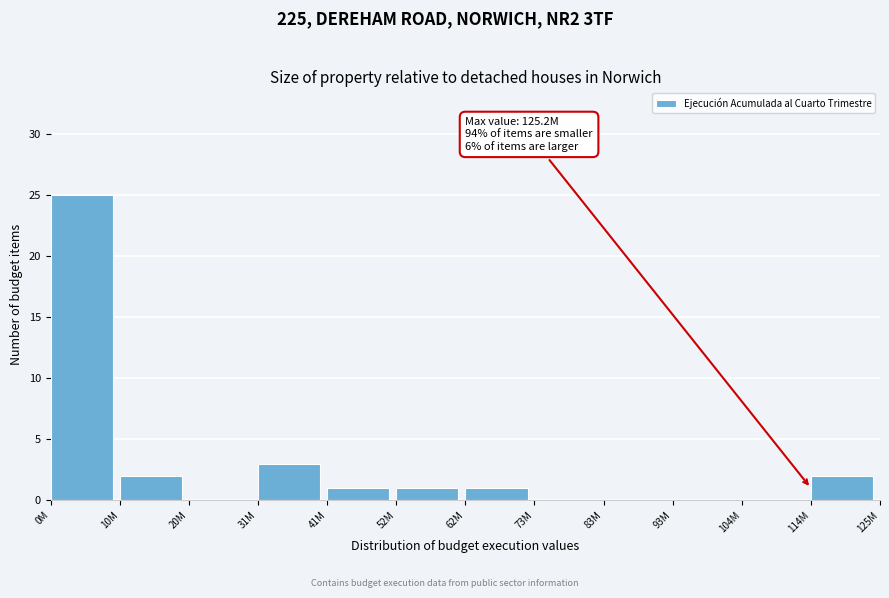

Reading right to left, what are all the values shown in this chart?

114M=2	104M=0	93M=0	83M=0	73M=0	62M=1	52M=1	41M=1	31M=3	20M=0	10M=2	0M=25